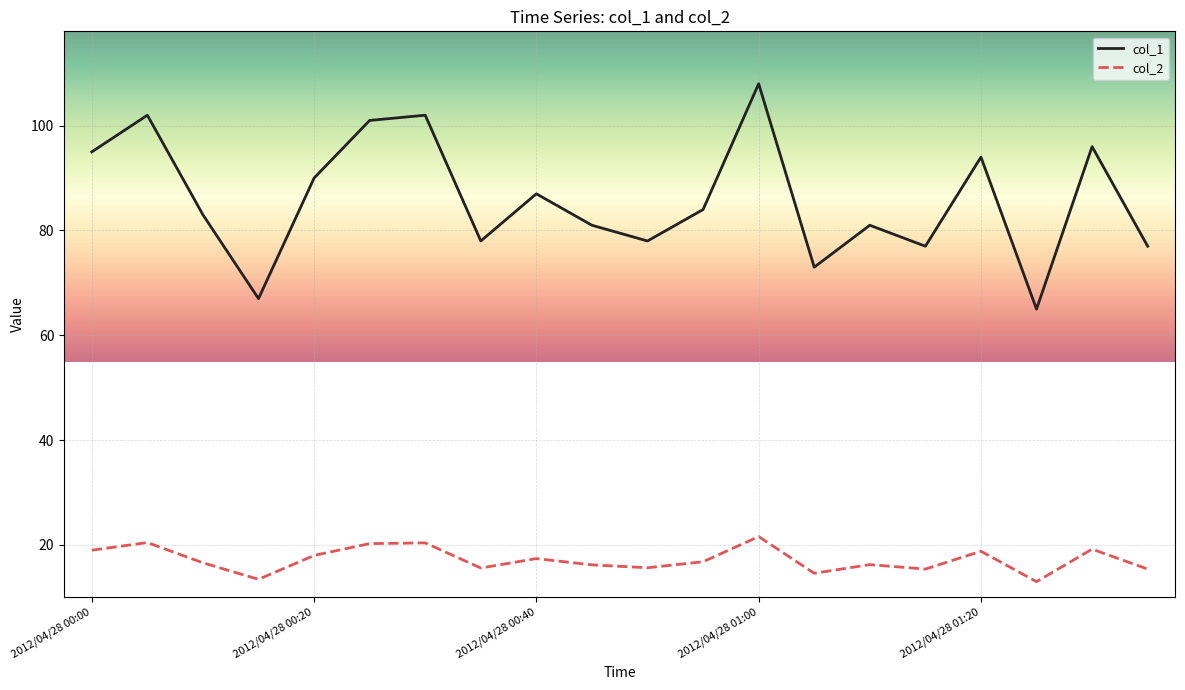

Which series has the largest total across all categories?

col_1